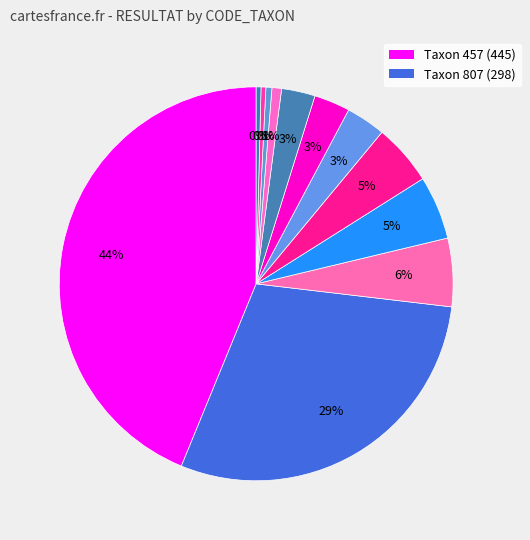

Does any single category account for the majority?

No